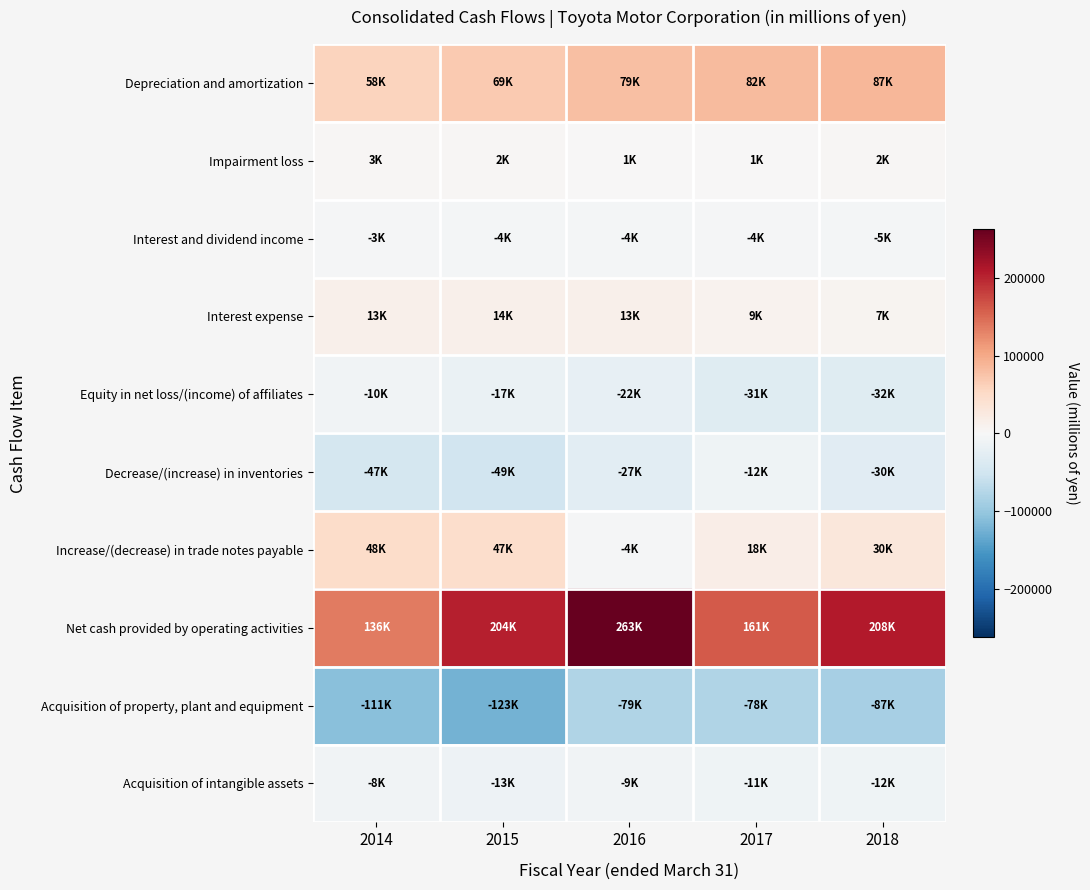

Which series has the largest range (max minus min)?

Net cash provided by operating activities